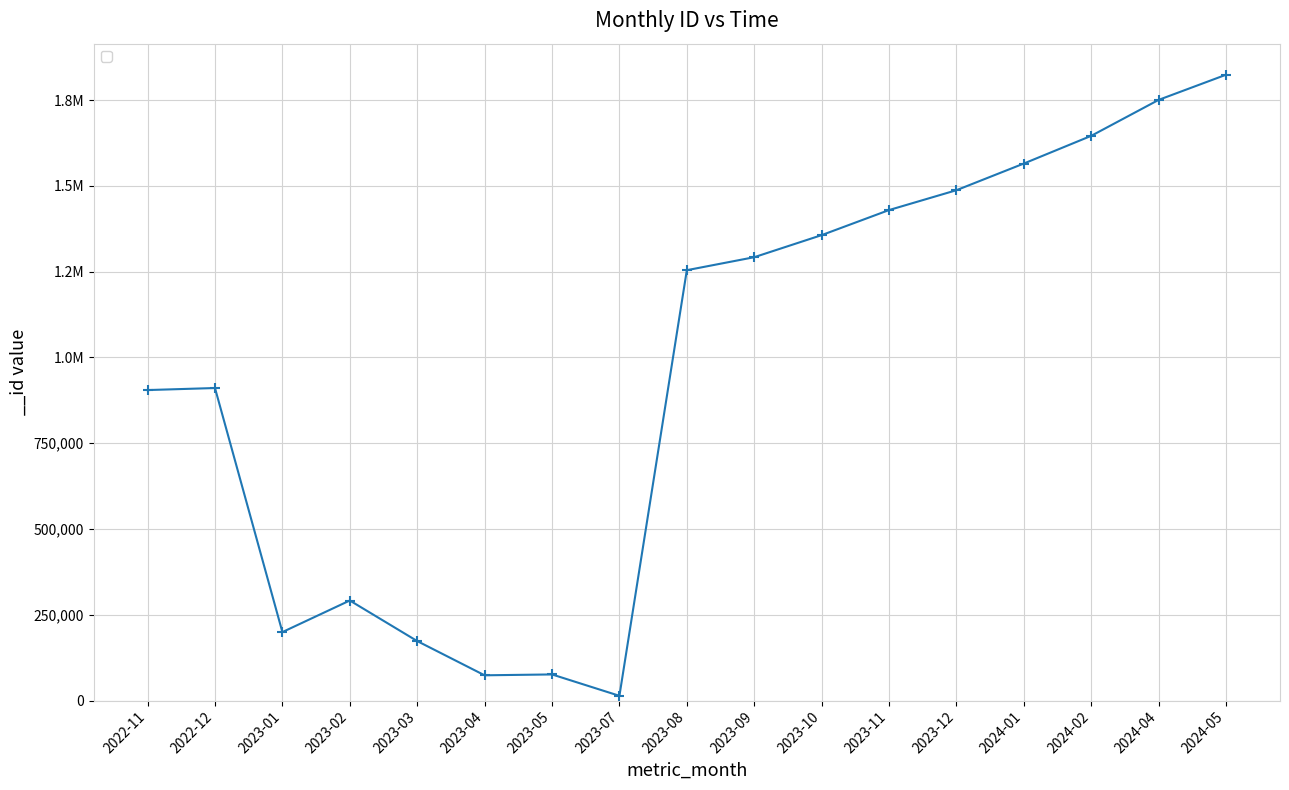

Rank the categories by value from lowest to highest.

2023-07, 2023-04, 2023-05, 2023-03, 2023-01, 2023-02, 2022-11, 2022-12, 2023-08, 2023-09, 2023-10, 2023-11, 2023-12, 2024-01, 2024-02, 2024-04, 2024-05